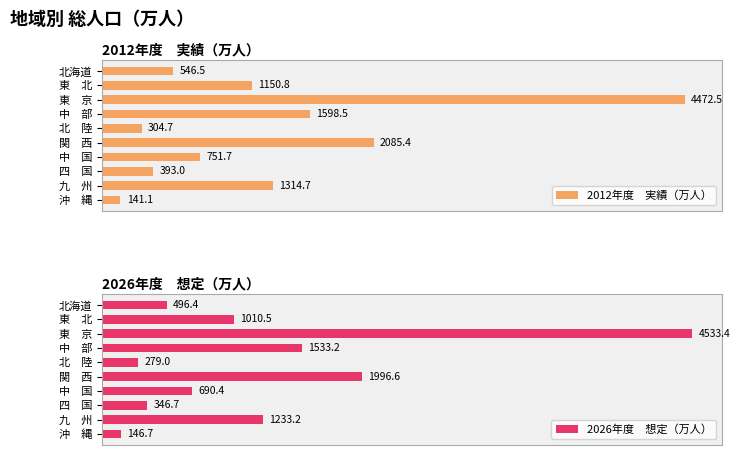

At how many categories does at least one series exceed 4051?

1